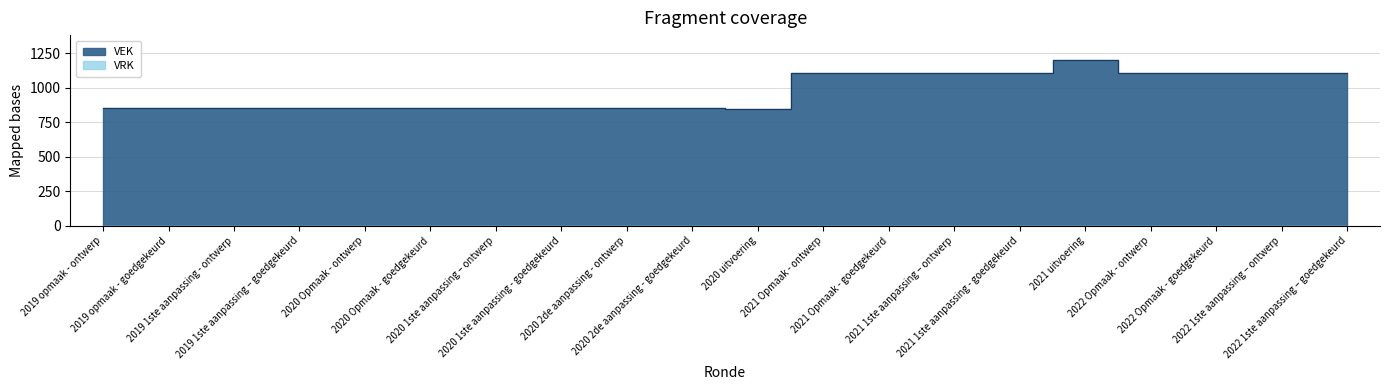

At which label is the value closest to 1024?

2021 Opmaak - ontwerp